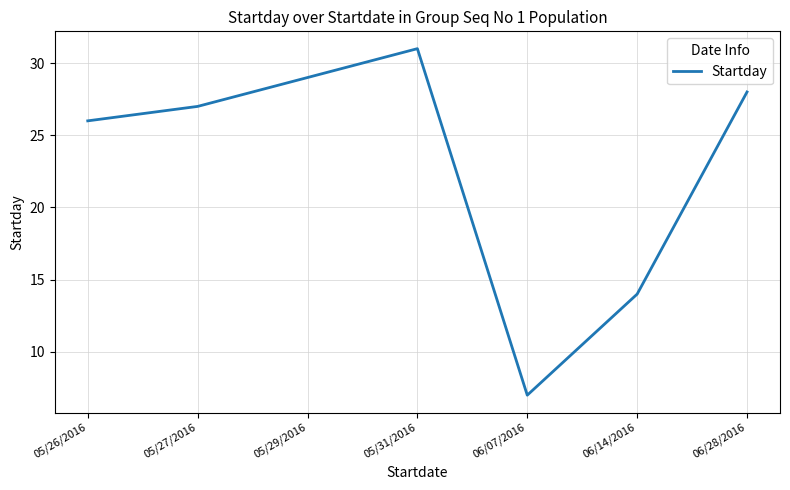

The chart shows a value of 14 at 06/14/2016. True or false?

True